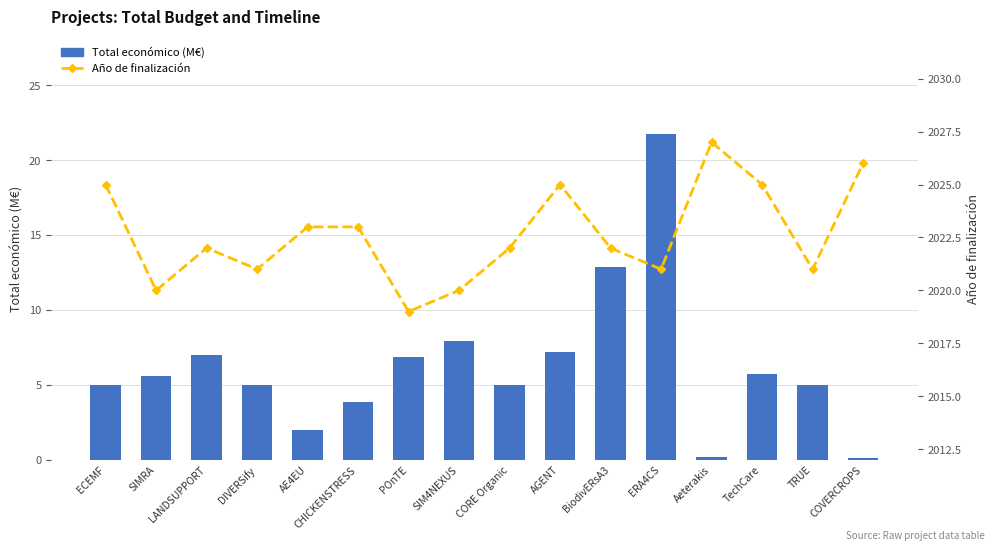

True or false: Total económico (M€) has a value of 2.0 at AE4EU.

True